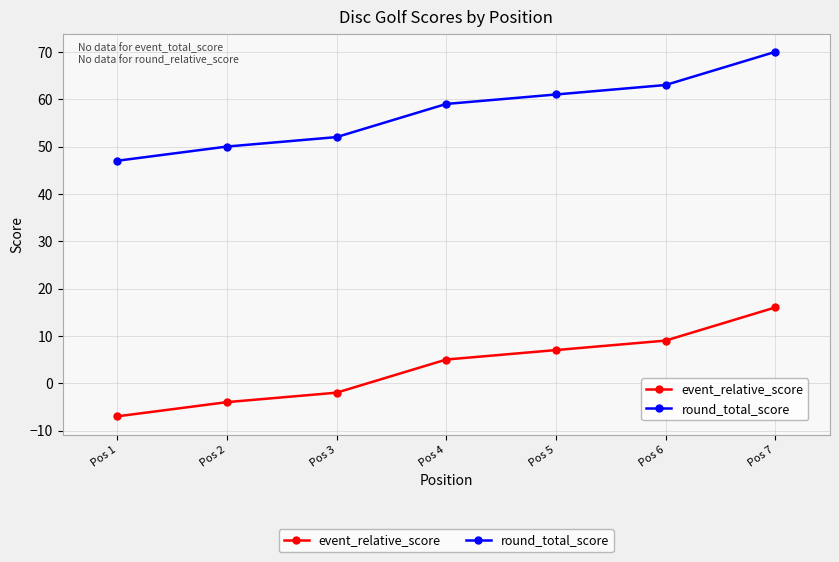

True or false: event_relative_score and round_total_score cross at least once.

False